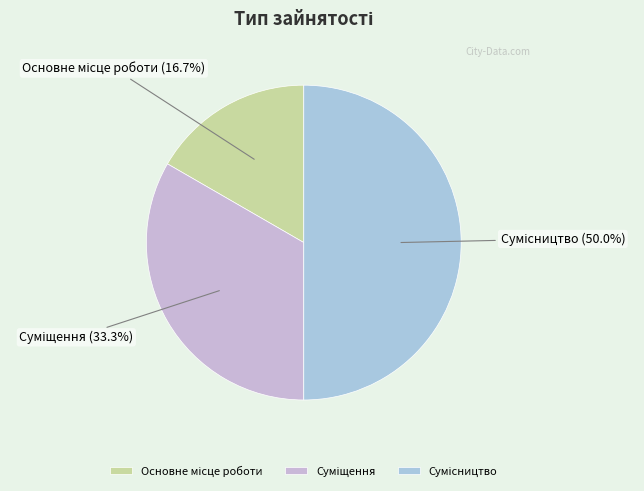

Which has a higher value, Основне місце роботи or Суміщення?

Суміщення